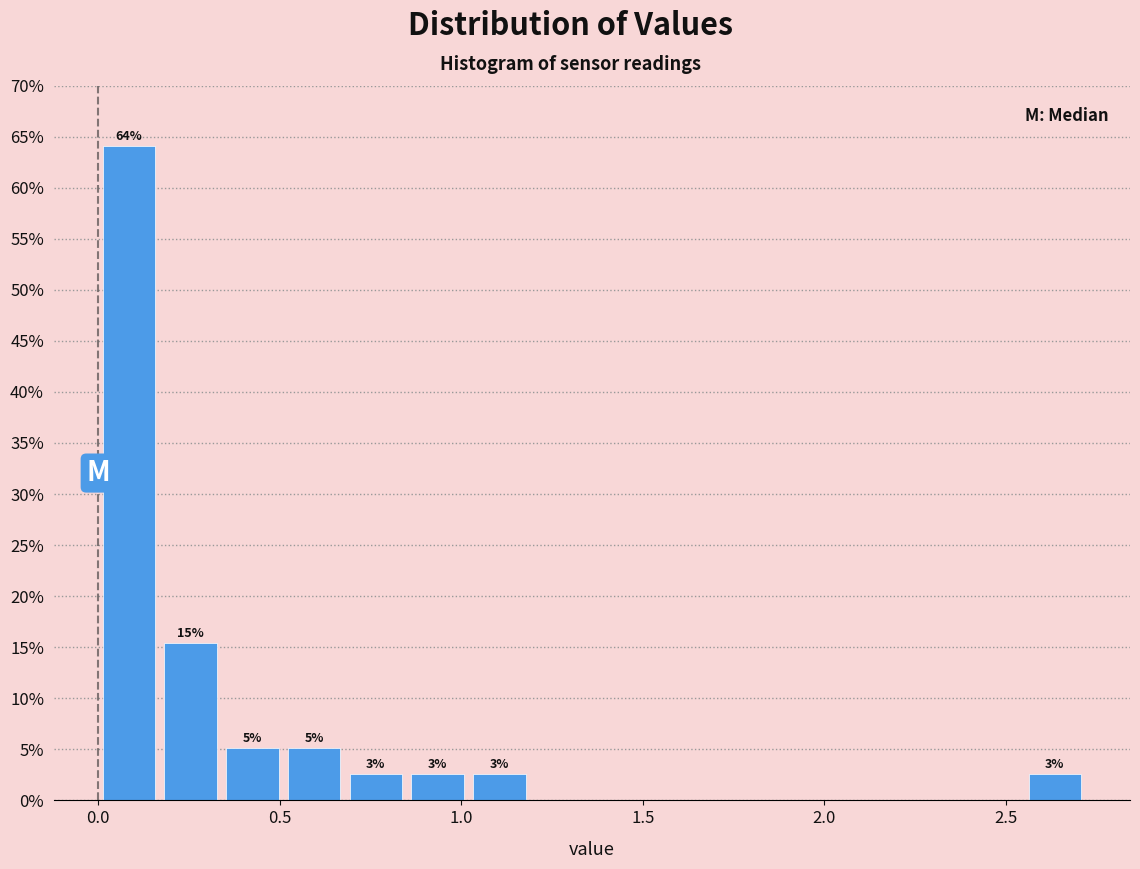

Around what value on the x-axis is the tallest bar? Give the approximate position of its centre, as read against the axis.

0.10